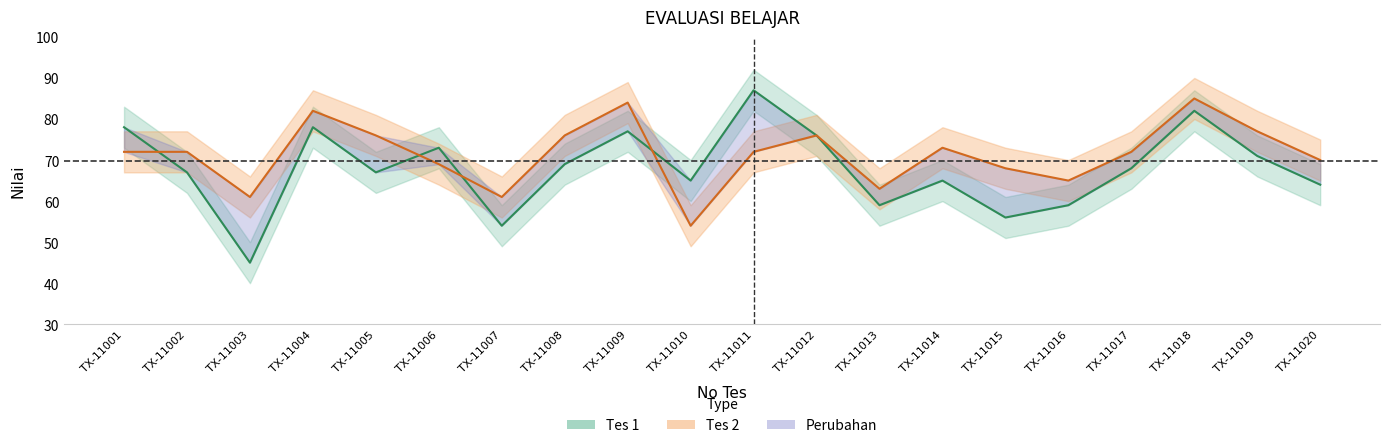

What is the total value across all series at TX-11018?

167